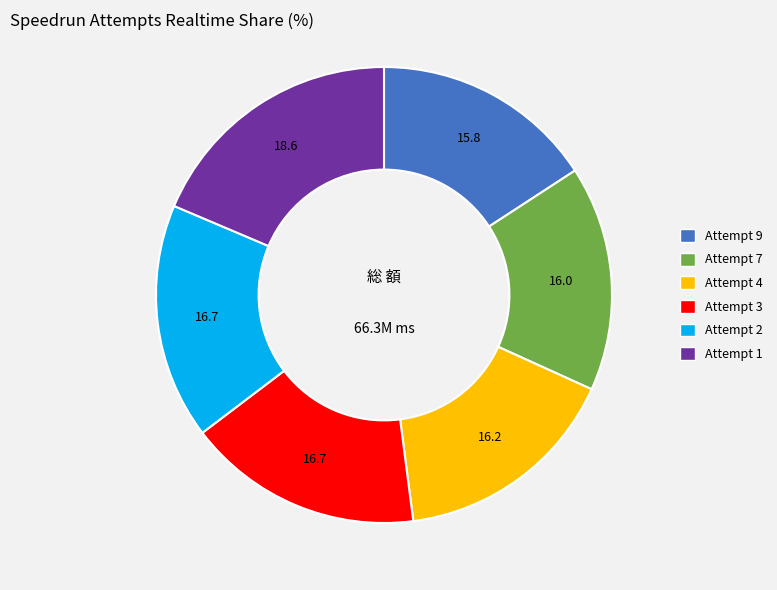

What is the ratio of the value at Attempt 2 to the value at Attempt 4?

1.0